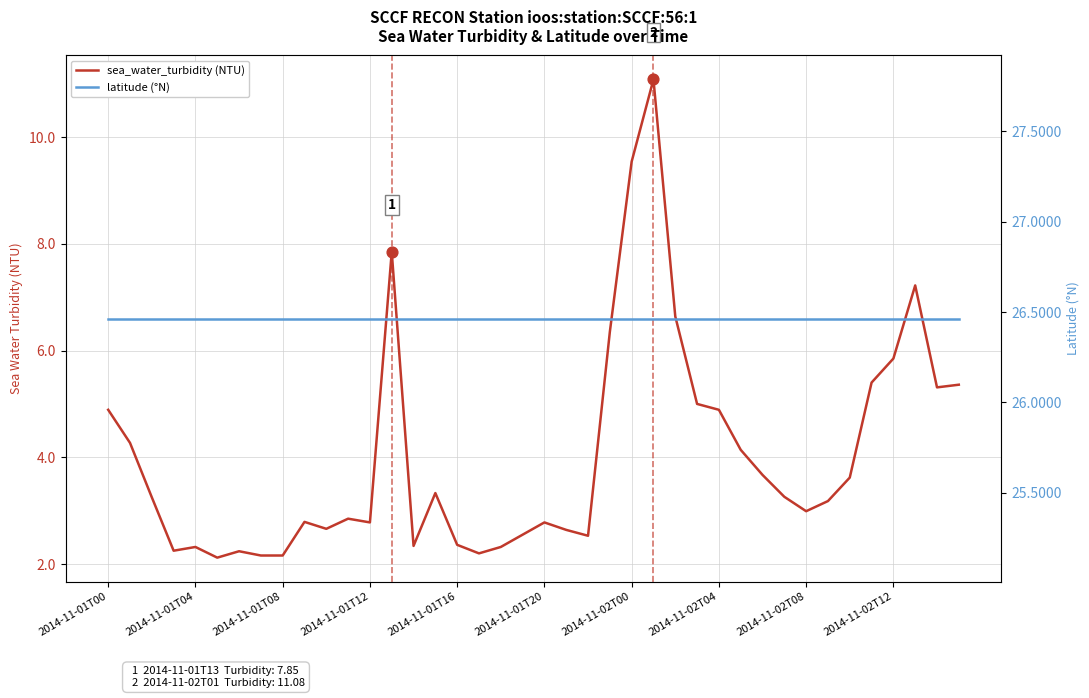

At which category is the sum across all series the highest?

25